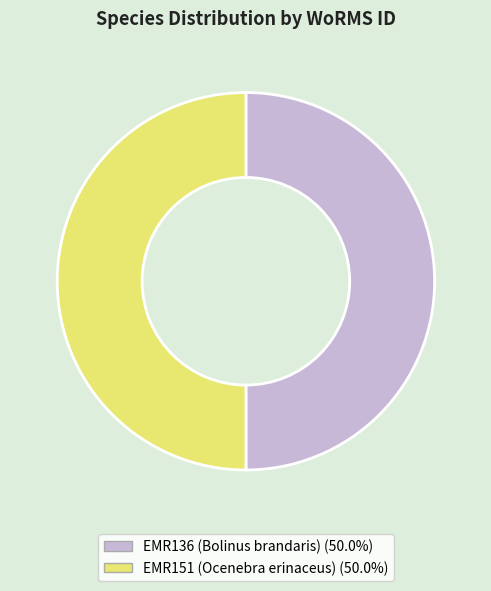

Approximately how many times larger is the value at EMR151 (Ocenebra erinaceus) compared to EMR136 (Bolinus brandaris)?

1.0